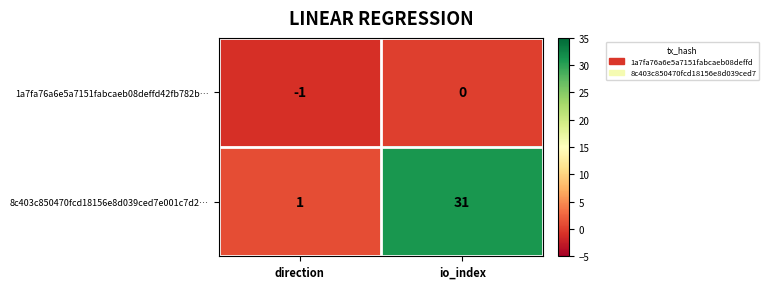

At which category is the sum across all series the highest?

io_index